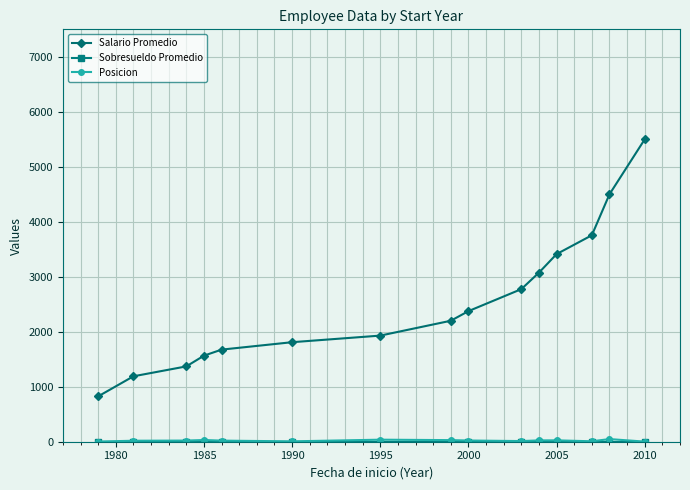

What is the highest value of the Salario Promedio series?

5500